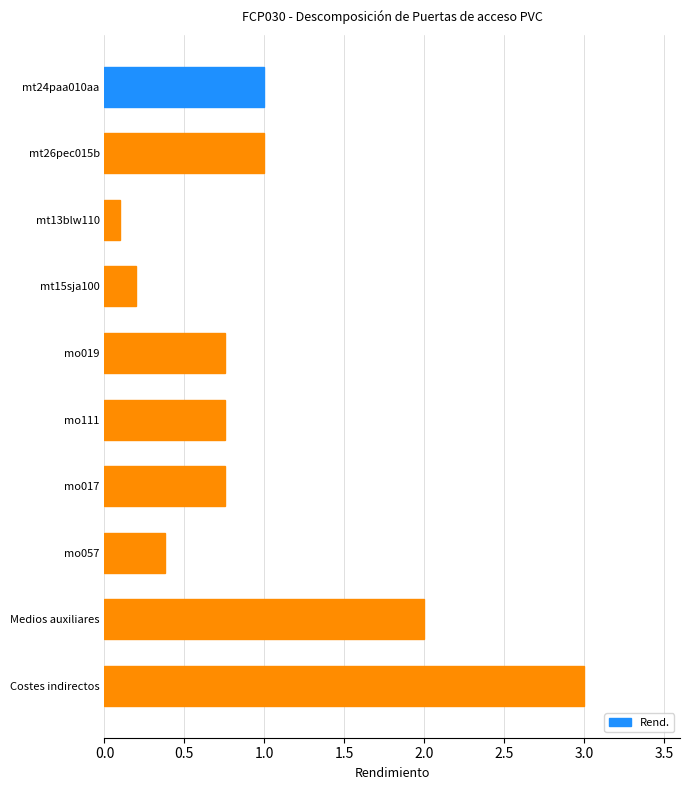

How many series are shown in this chart?

1